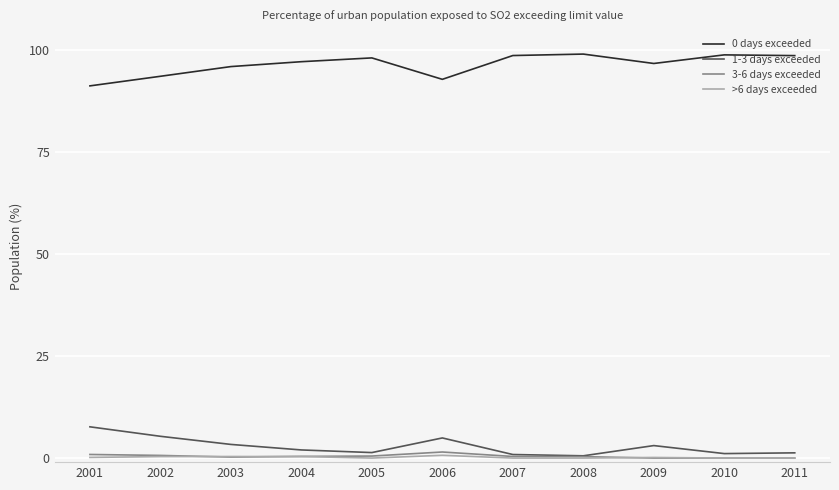

Does the chart display data point markers on the line(s)?

No